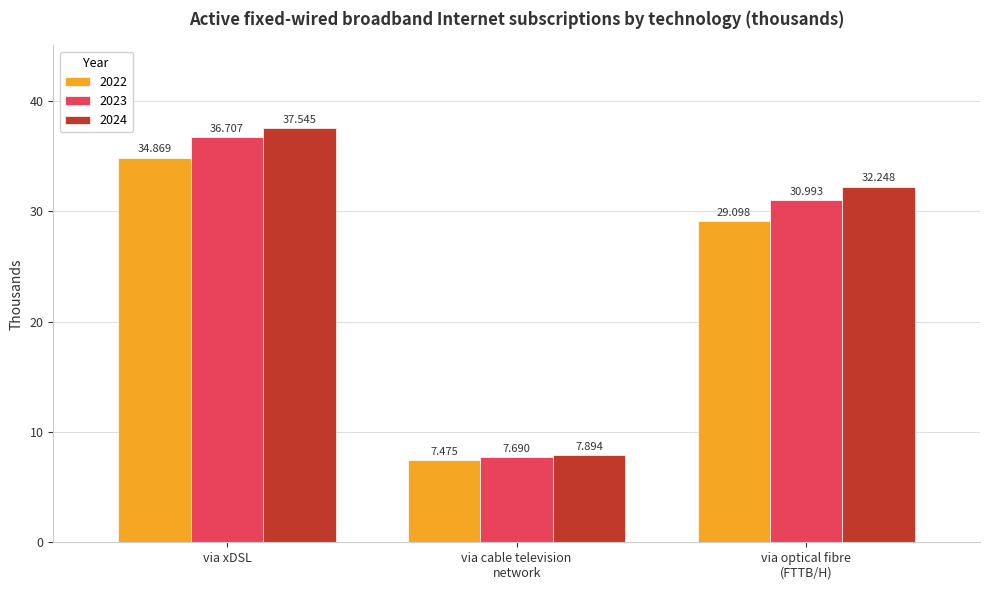

What is the difference between the highest and lowest values at via cable television
network?

0.4